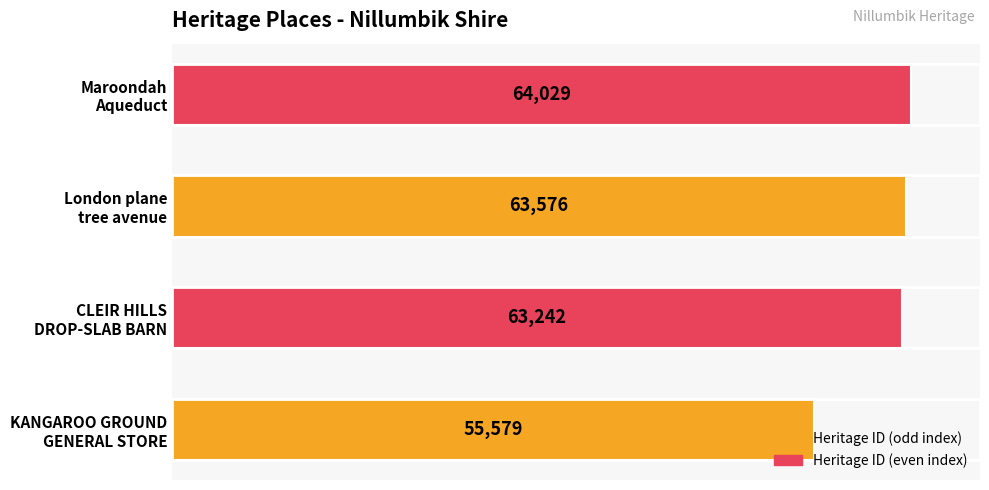

What is the difference between the maximum and minimum values?

8450